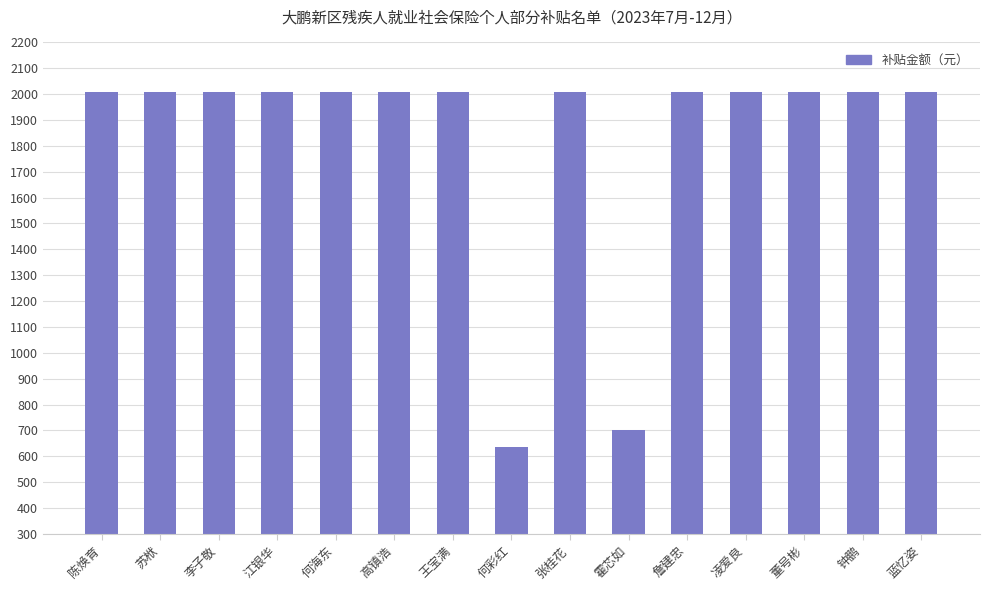

Which category has the lowest value across all series?

何彩红